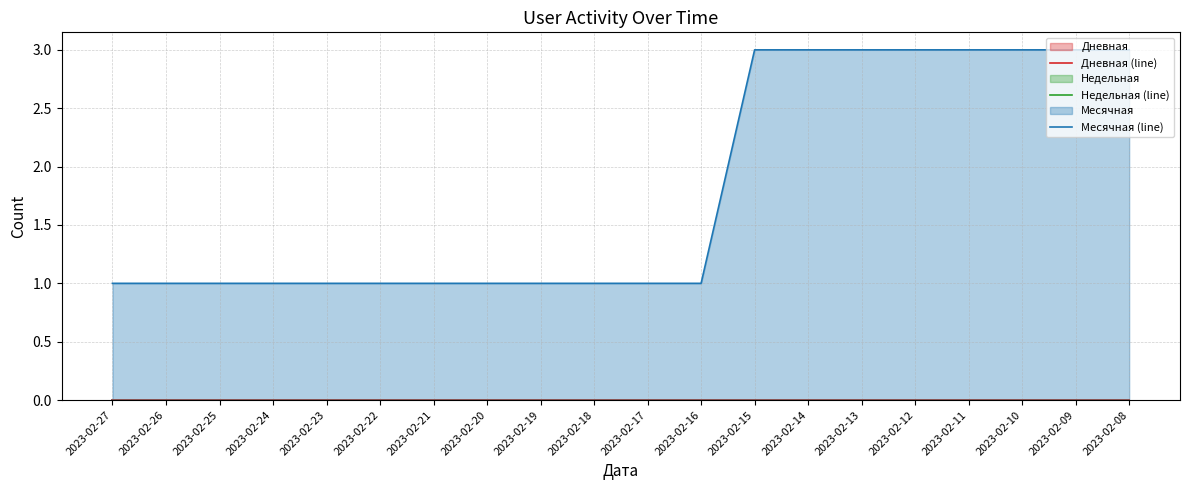

At how many categories does at least one series exceed 1?

8